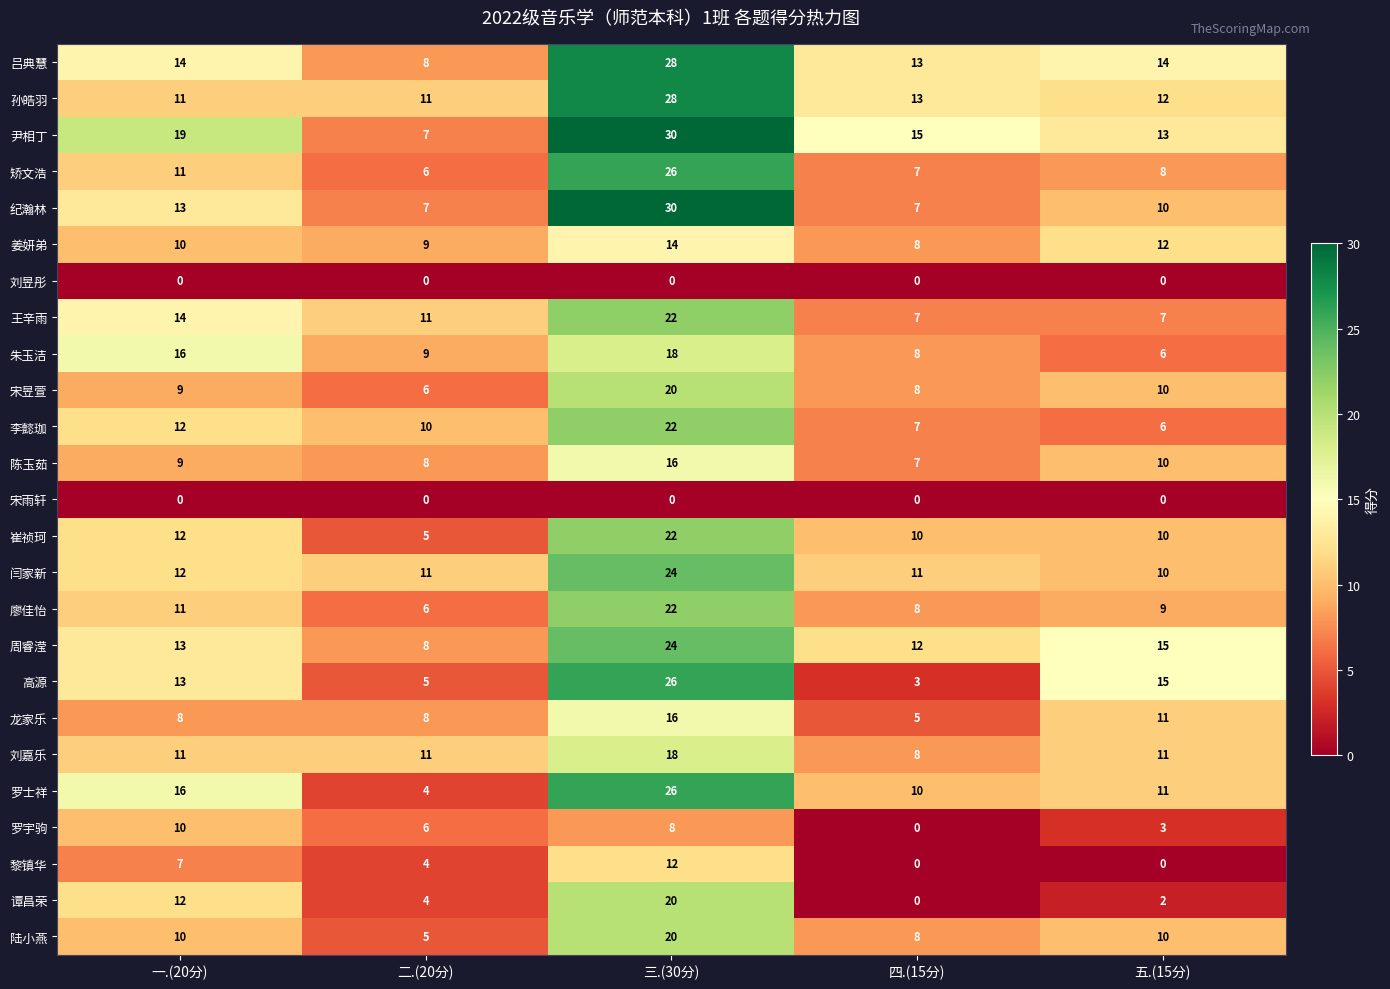

What is the difference between the highest and lowest values at 五.(15分)?

15